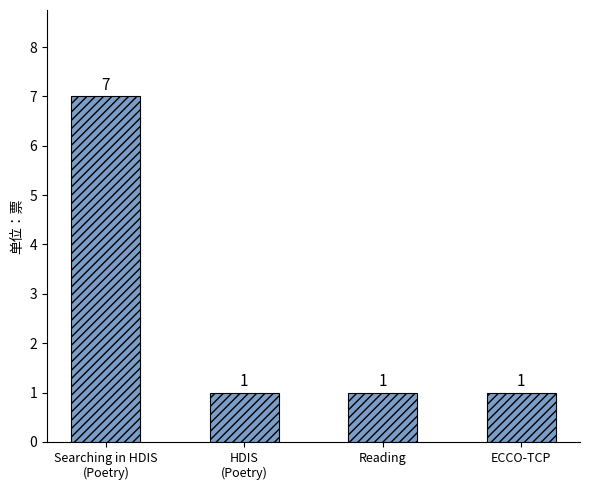

Is it true that the value at ECCO-TCP is 2?

False